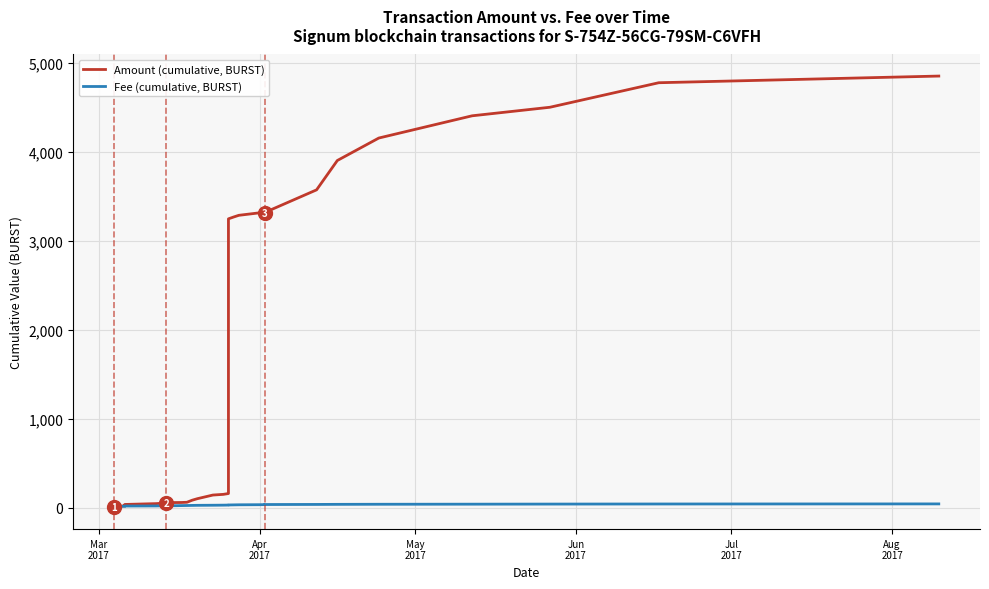

Which series has the largest total across all categories?

Amount (cumulative, BURST)